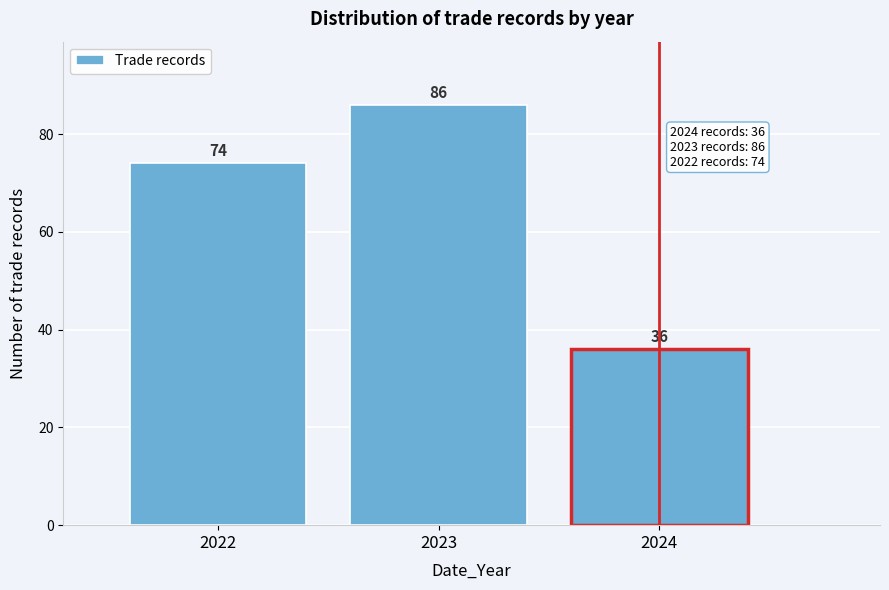

Reading right to left, list all the values displayed in this chart.

2024=36	2023=86	2022=74